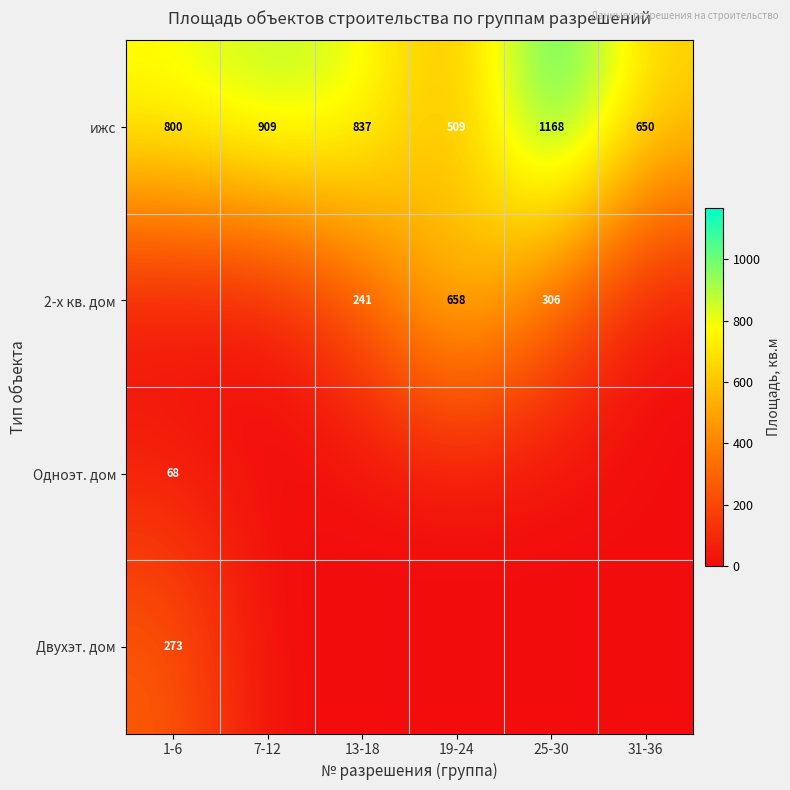

At how many categories does at least one series exceed 127?

6